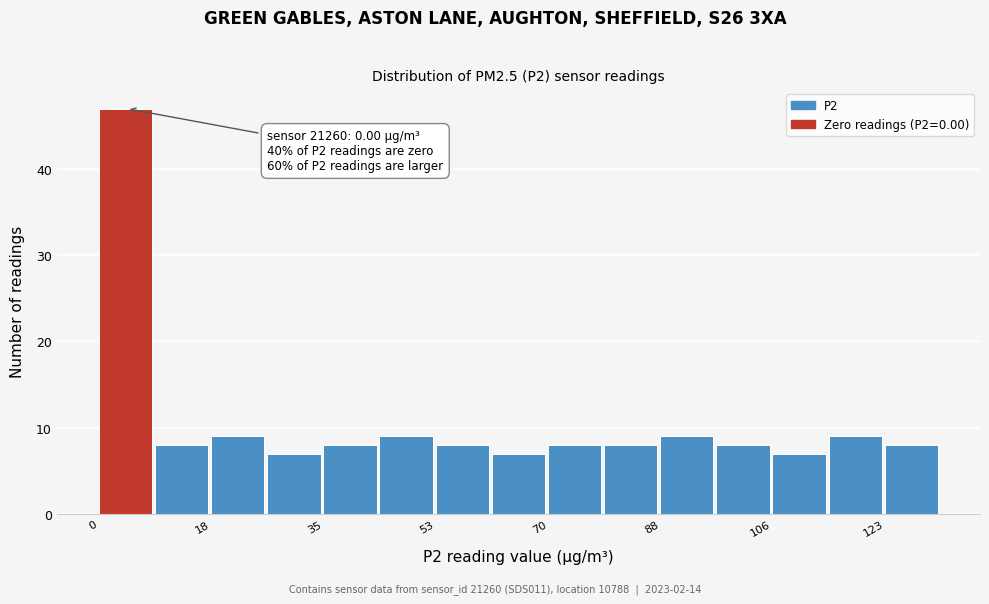

Which range on the x-axis has the tallest bar?

0.0 to 8.8